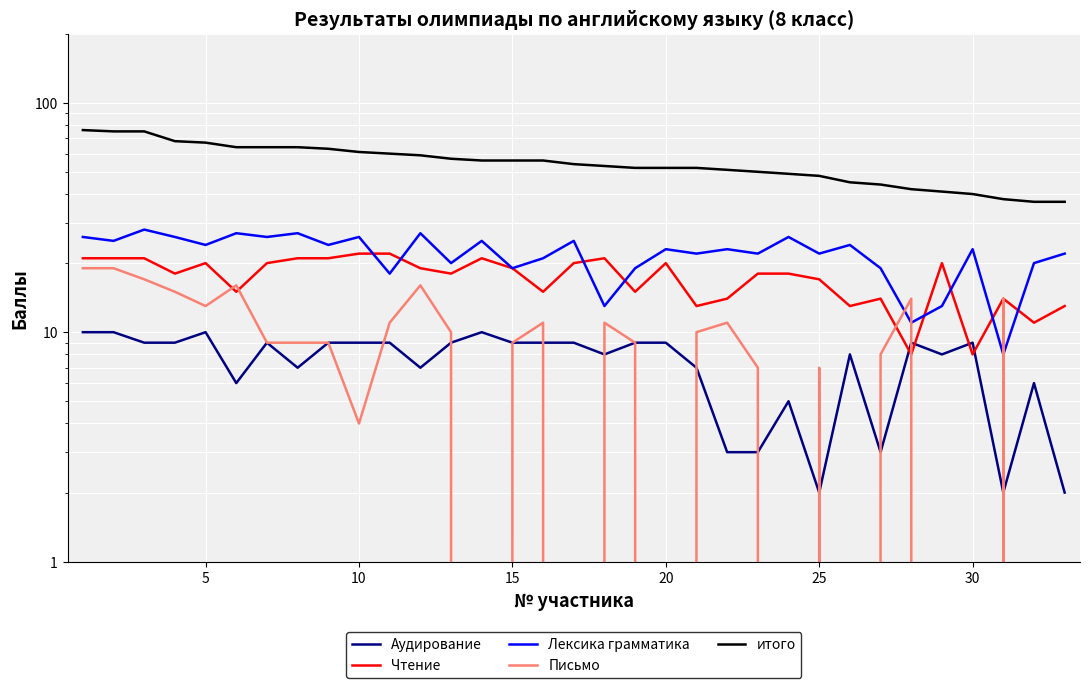

Is it true that Письмо equals 10 at 15?

False